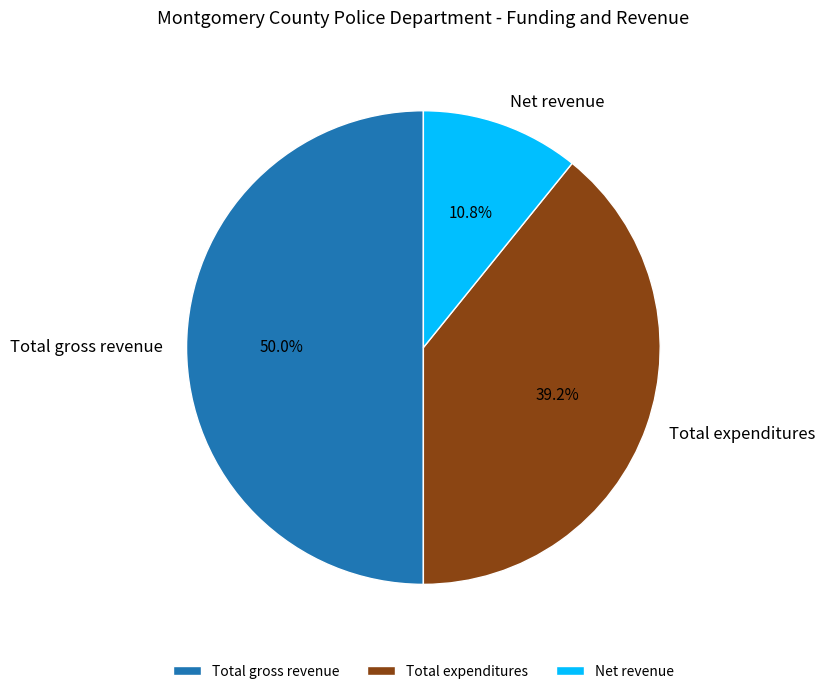

Which slice is the smallest?

Net revenue